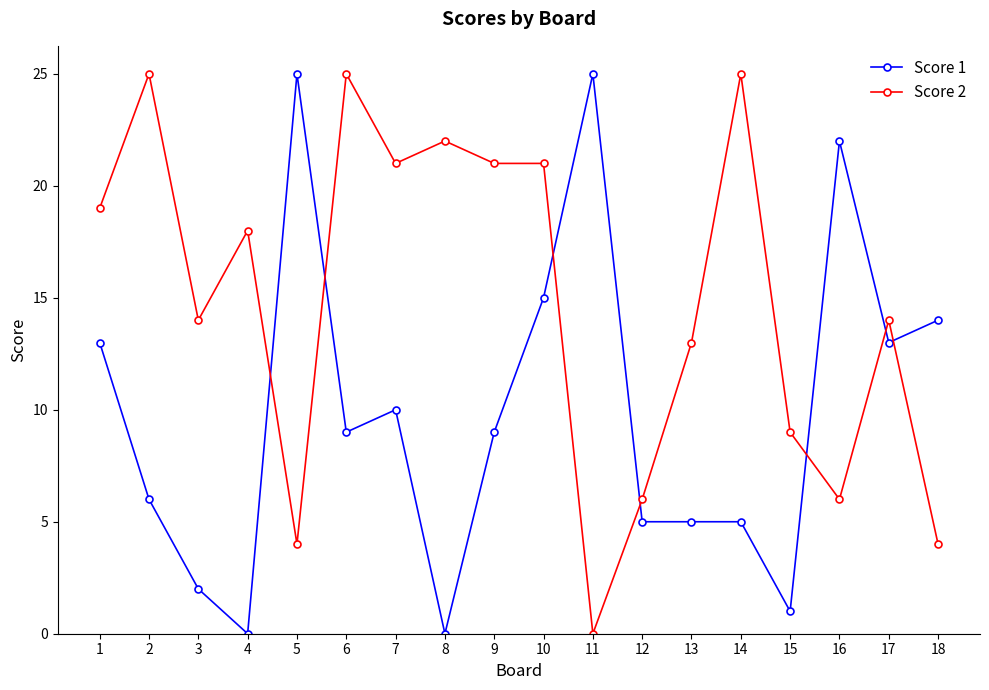

True or false: Score 1 has more than 2 points higher than both neighbors.

True